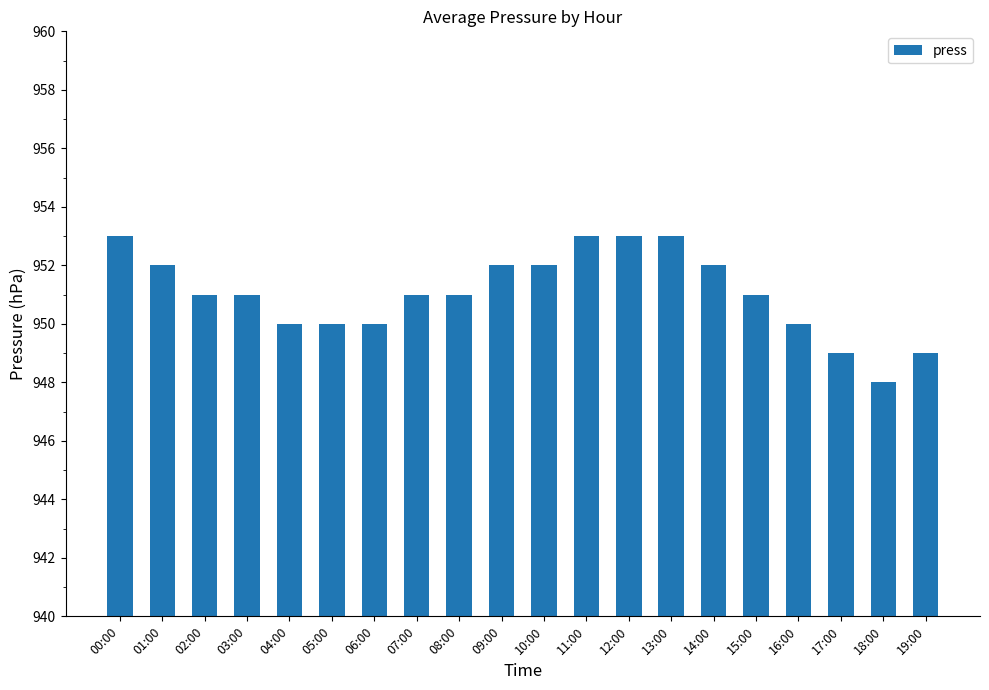

What is the approximate value at 02:00?

951